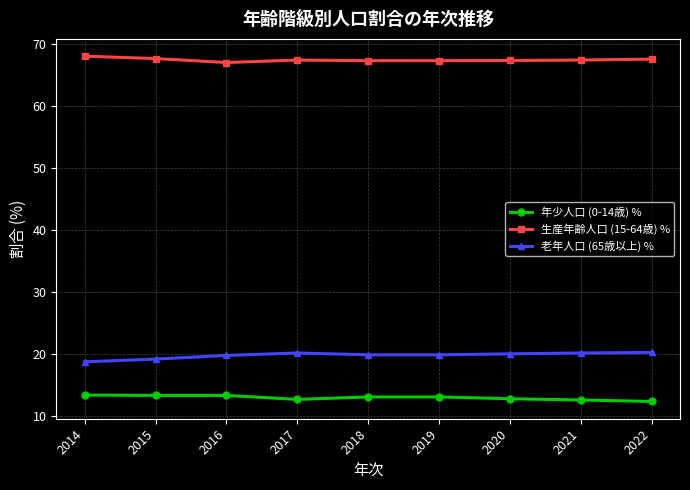

What is the smallest value displayed?

12.3